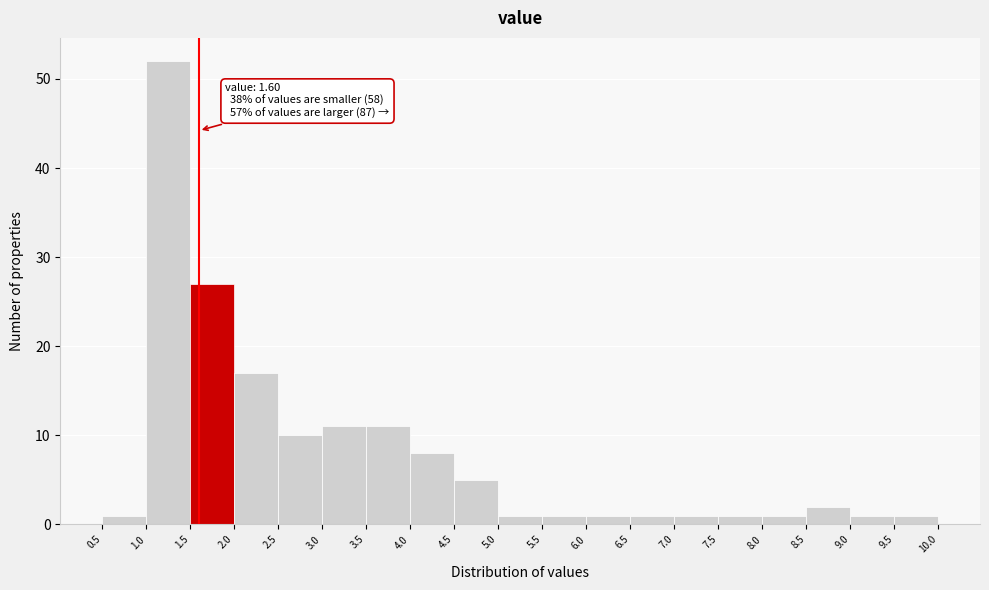

Which range on the x-axis has the tallest bar?

1.0 to 1.5